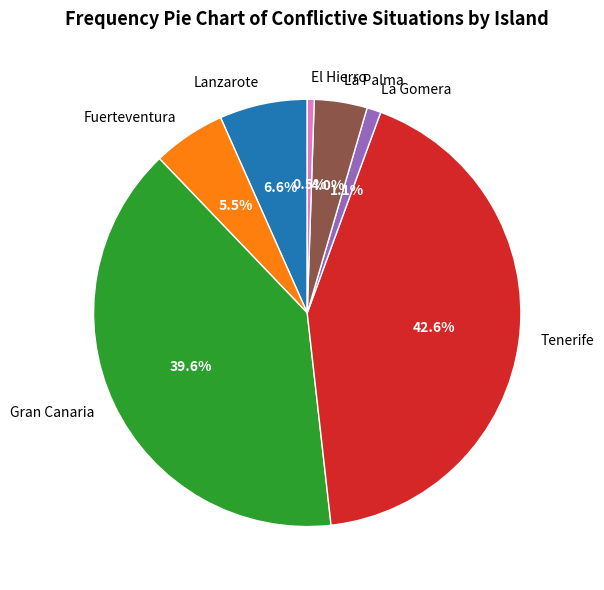

How many slices are in this pie chart?

7